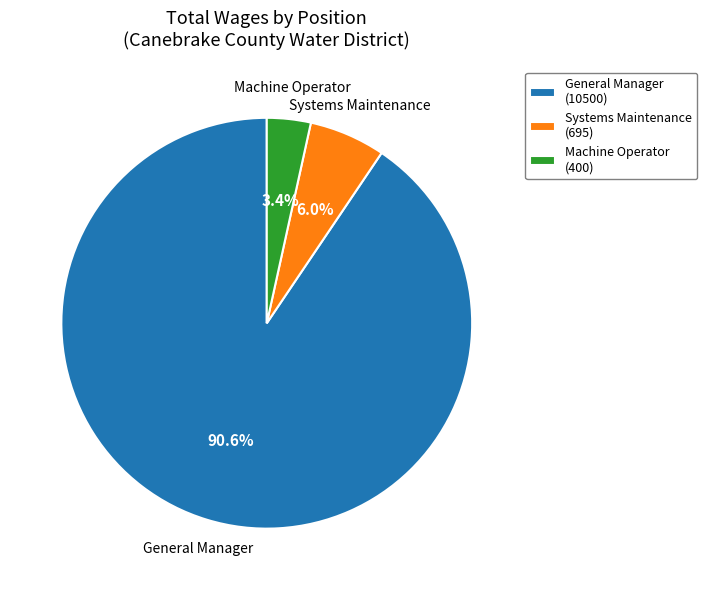

How many slices are in this pie chart?

3